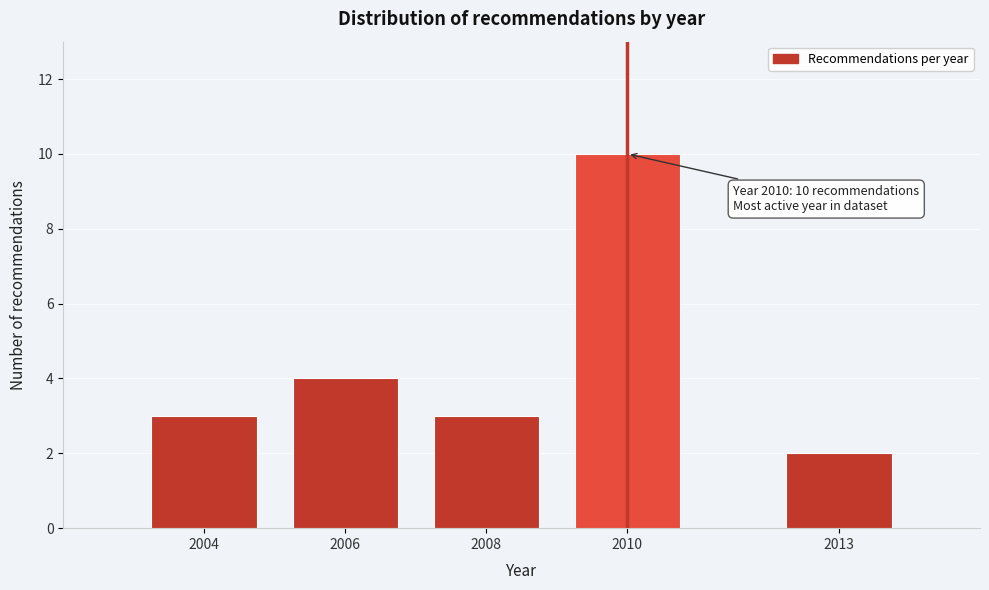

Reading left to right, what are all the values shown in this chart?

2004=3	2006=4	2008=3	2010=10	2013=2